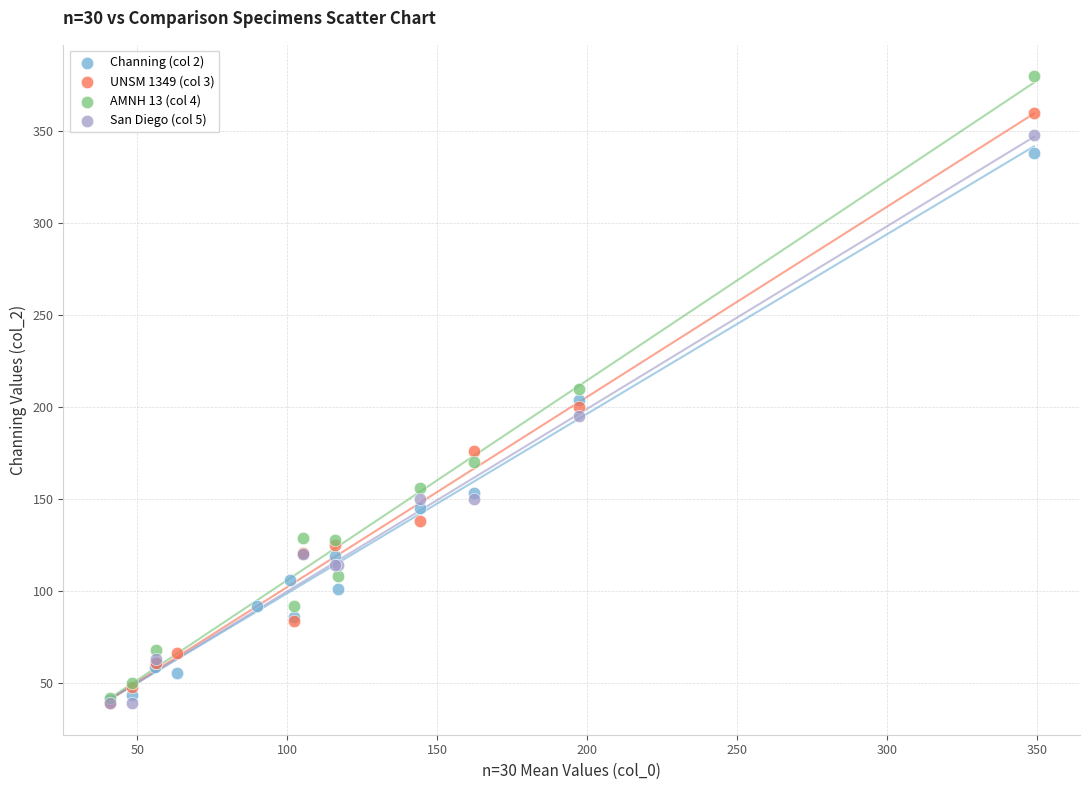

Which series reaches the maximum Y coordinate?

AMNH 13 (col 4)